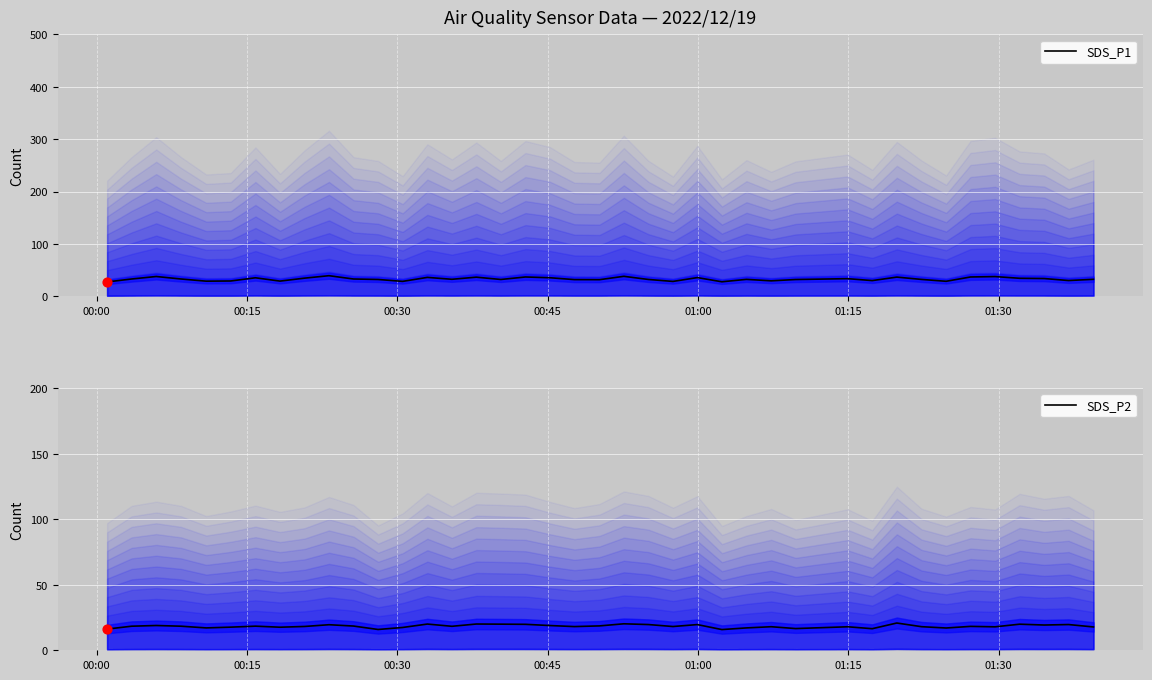

At how many categories does at least one series exceed 37?

6